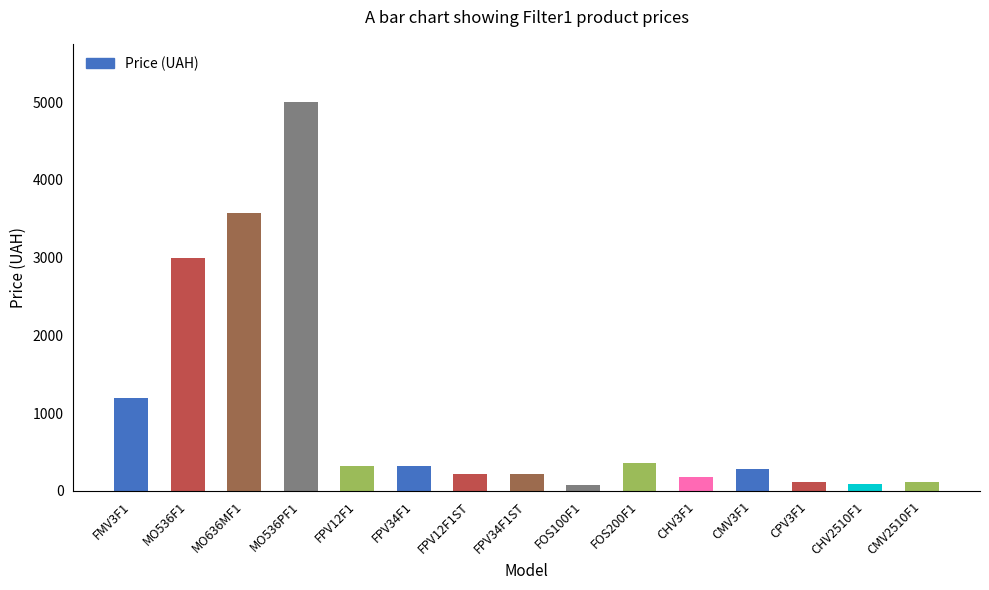

What is the greatest value displayed?

4999.0